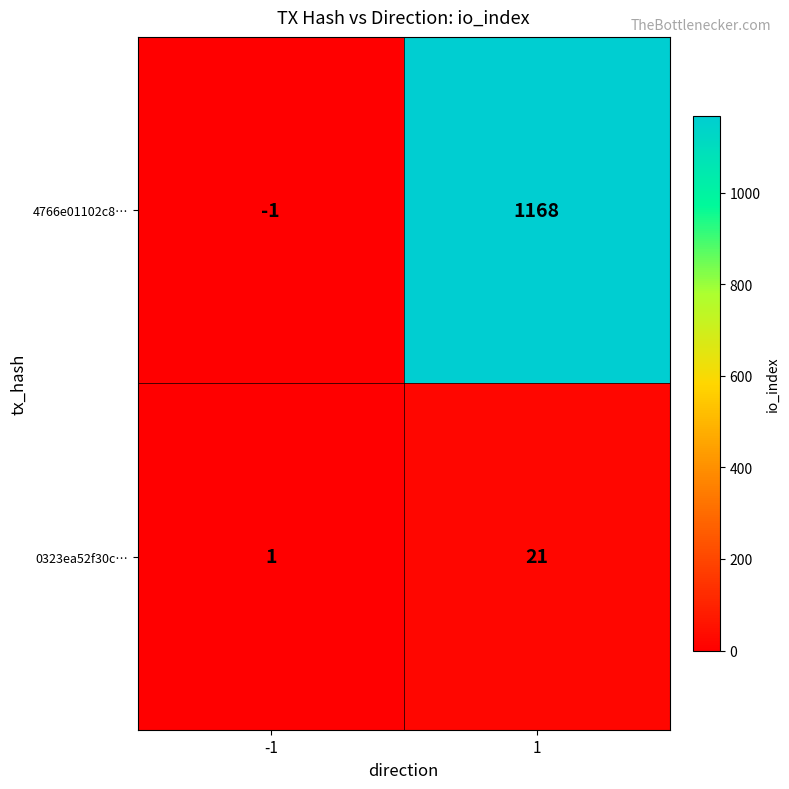

Which series has the largest range (max minus min)?

4766e01102c8…